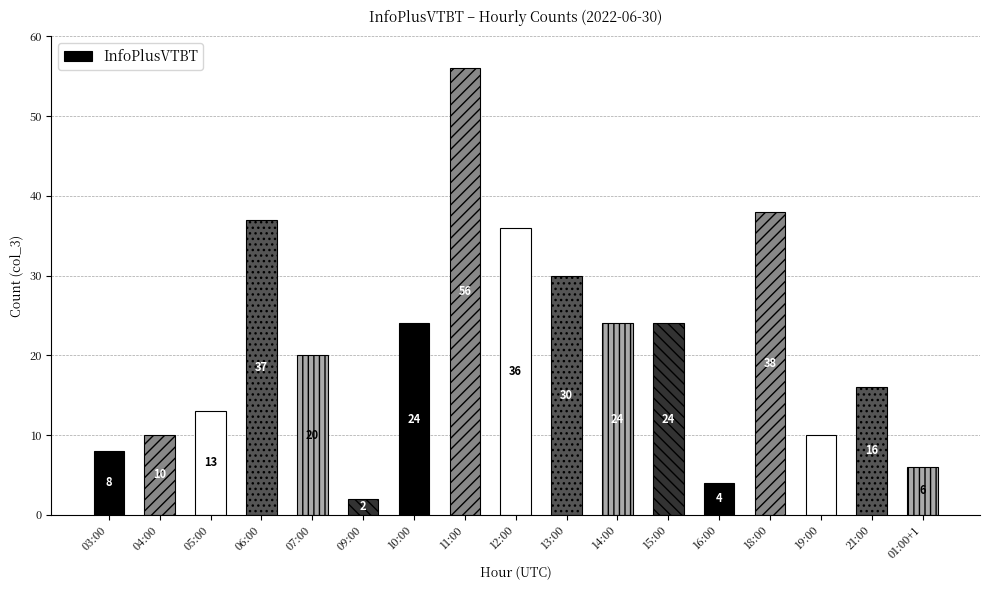

What is the average value?

21